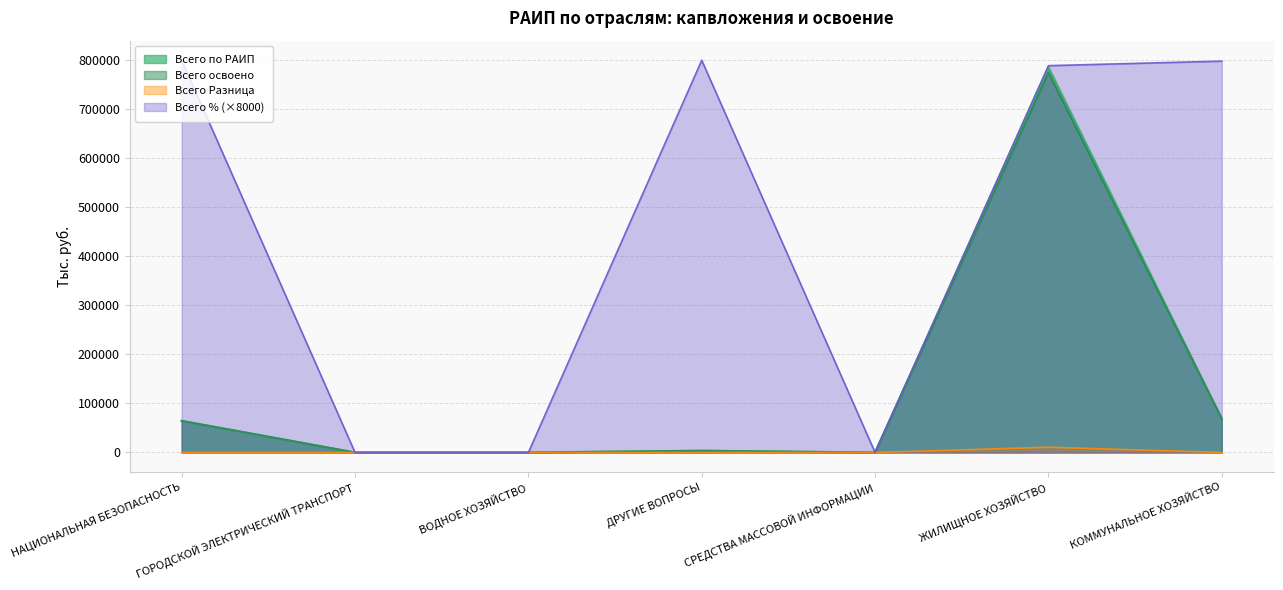

Which category has the lowest value in the Всего Разница series?

ГОРОДСКОЙ ЭЛЕКТРИЧЕСКИЙ ТРАНСПОРТ